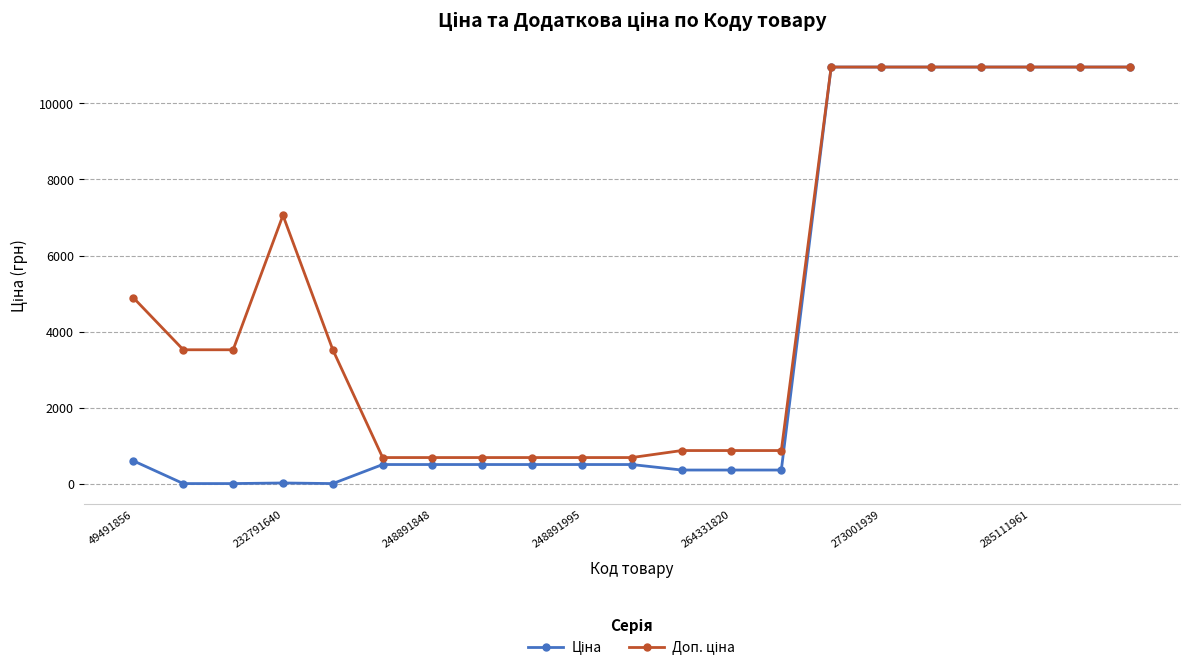

What is the greatest value displayed?

10952.0